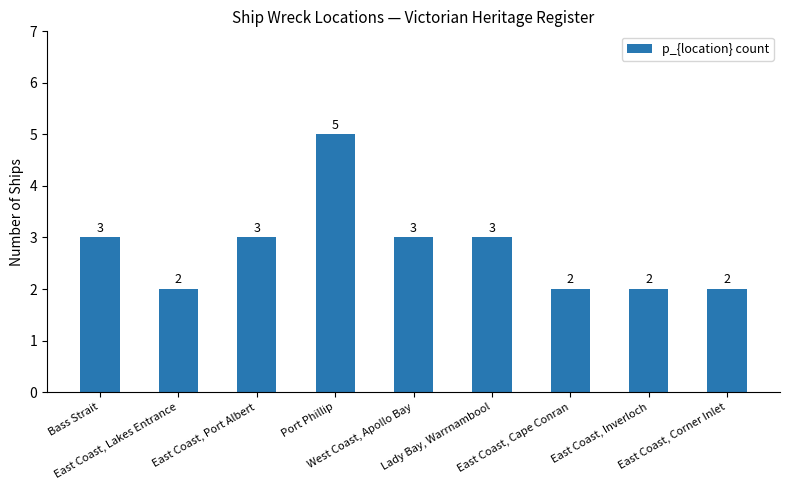

Is it true that the value at Lady Bay, Warrnambool is 5?

False